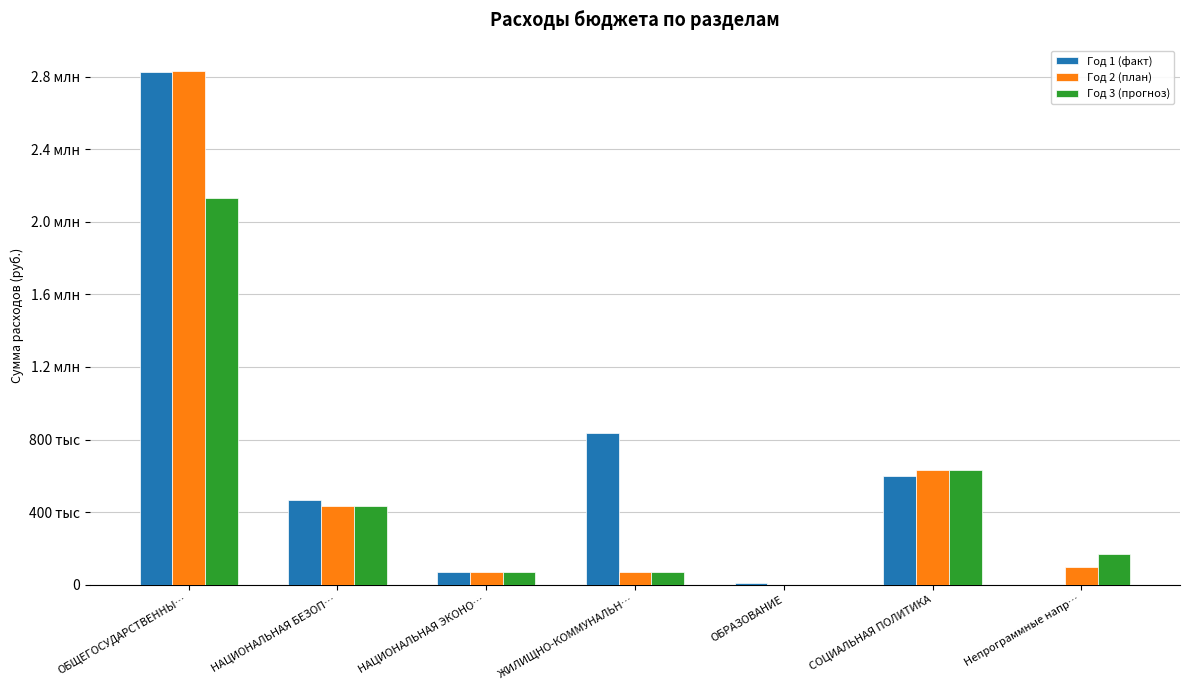

What is the label of the 5th bar from the right?

НАЦИОНАЛЬНАЯ ЭКОНО…